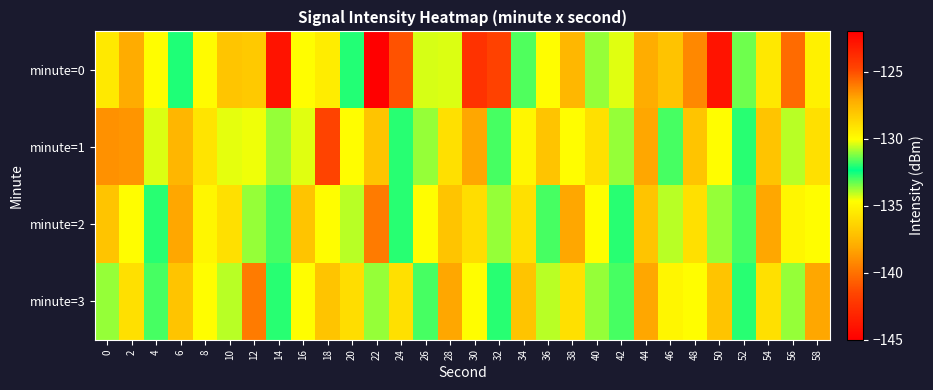

What is the maximum value shown in the chart?

-122.8